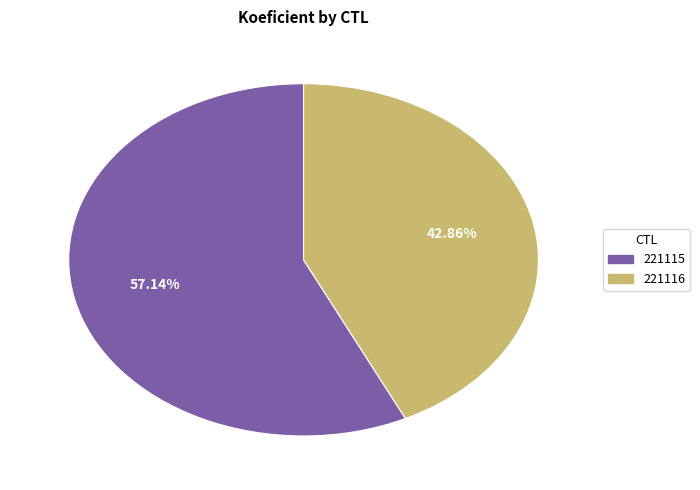

To the nearest percent, what is the difference between the largest and smallest slice percentages?

14%